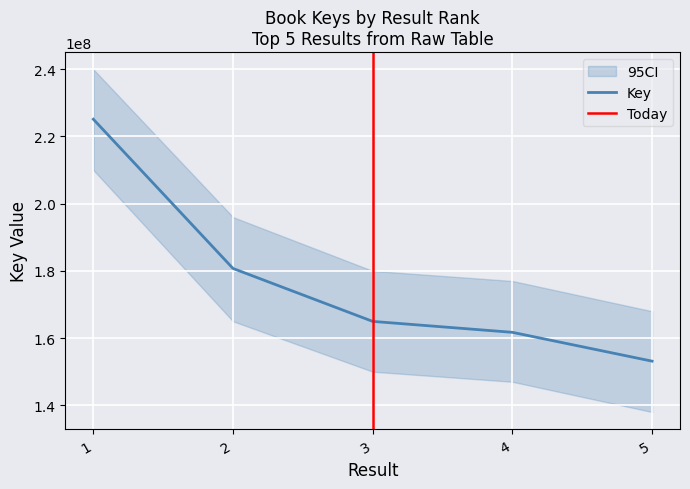

Approximately how many times larger is the value at 2 compared to 4?

1.1